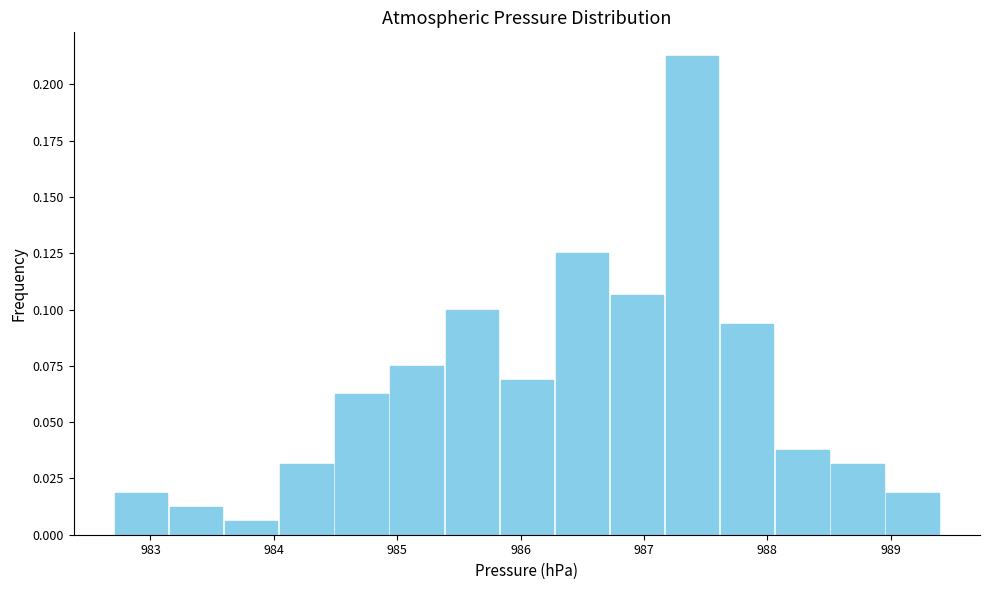

Reading left to right, transcribe this chart: for each bar, give the range it covers on the x-axis and its height. Neither the bar edges nor the heights are printed on the chart, so give them approximately, as read against the axes.

982.7 to 983.1: 0.020
983.1 to 983.6: 0.015
983.6 to 984.0: 0.005
984.0 to 984.5: 0.030
984.5 to 984.9: 0.065
984.9 to 985.4: 0.075
985.4 to 985.8: 0.100
985.8 to 986.3: 0.070
986.3 to 986.7: 0.125
986.7 to 987.2: 0.105
987.2 to 987.6: 0.215
987.6 to 988.1: 0.095
988.1 to 988.5: 0.040
988.5 to 989.0: 0.030
989.0 to 989.4: 0.020